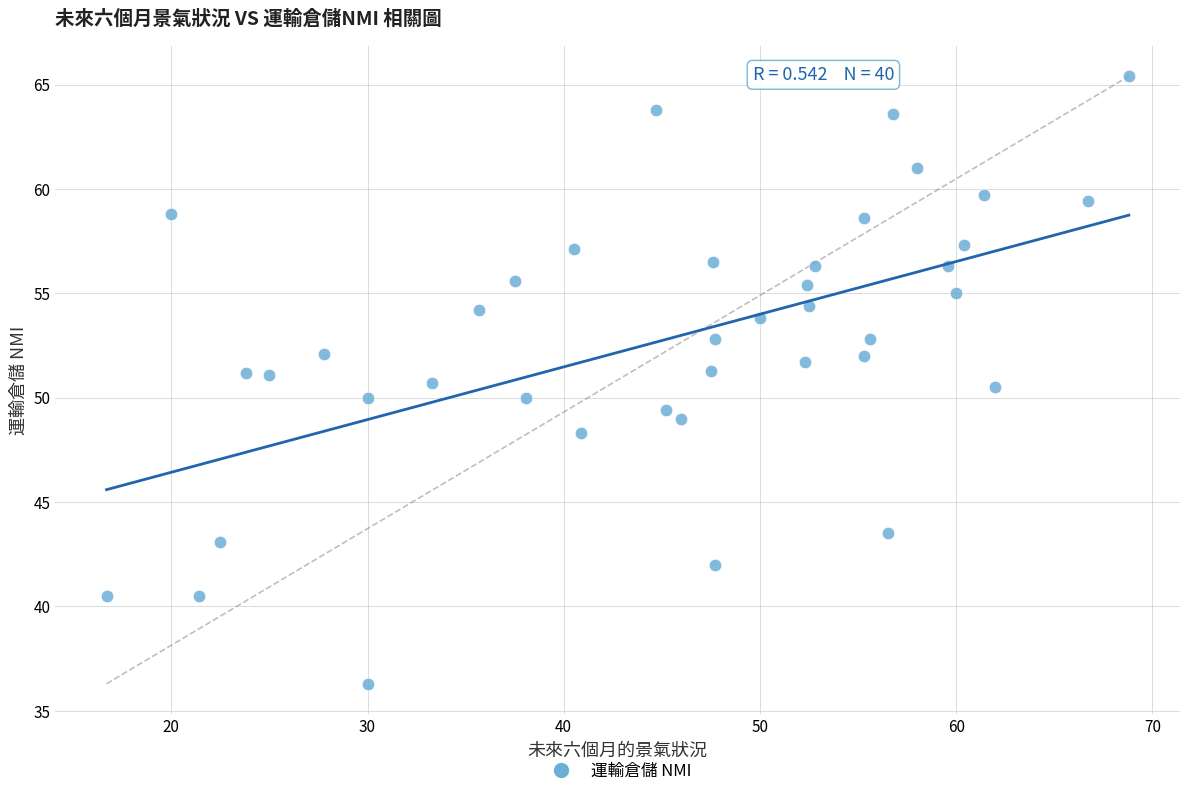

What is the range of X values (max minus min)?

52.1